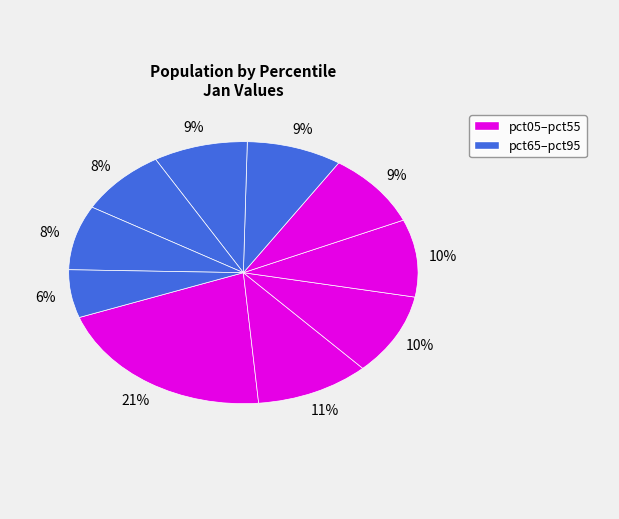

How many slices are in this pie chart?

10